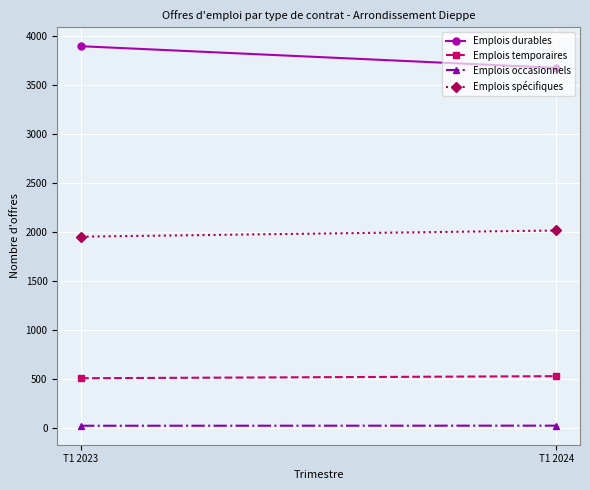

How many values in the Emplois temporaires series are below 531?

1